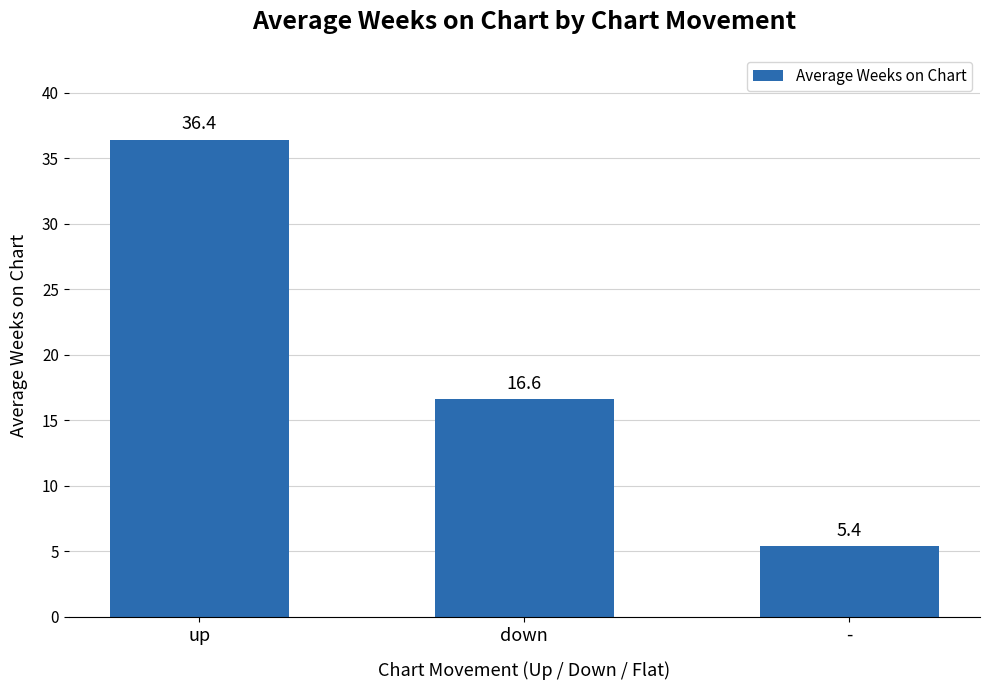

What is the value of the 1st bar from the left?

36.4